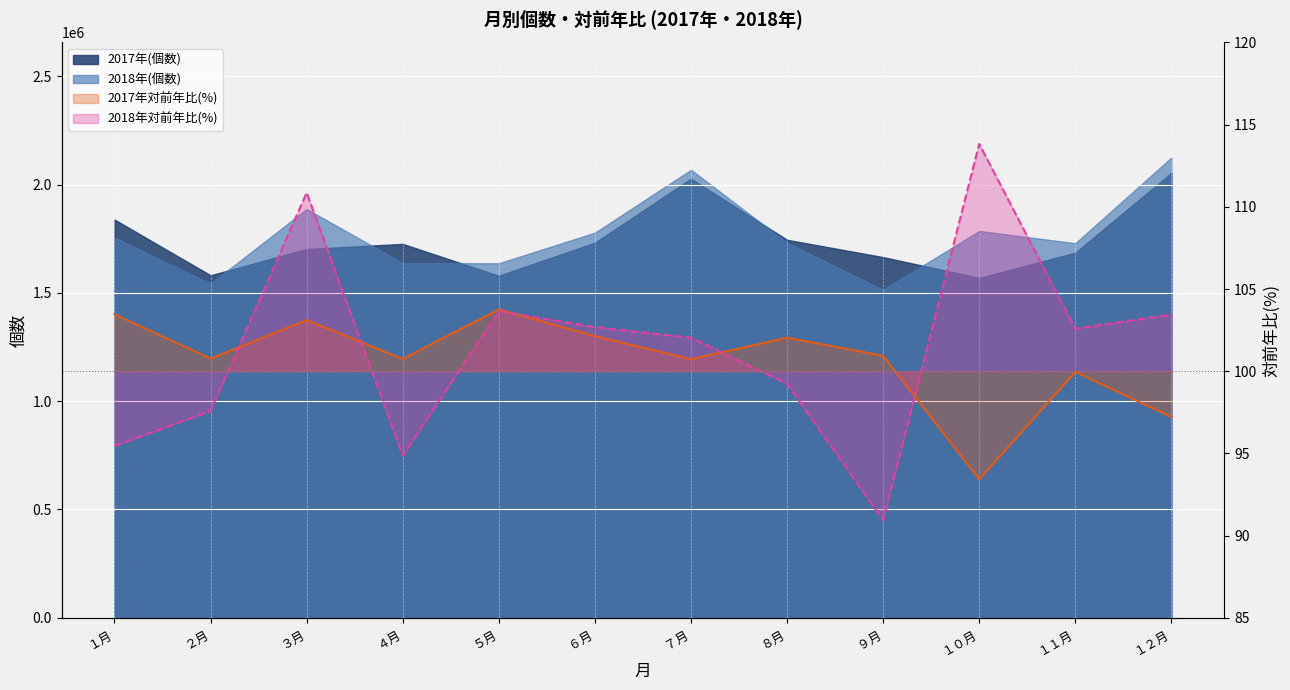

What is the value of the 2018年対前年比(%) point at the 2nd from the left?

97.6